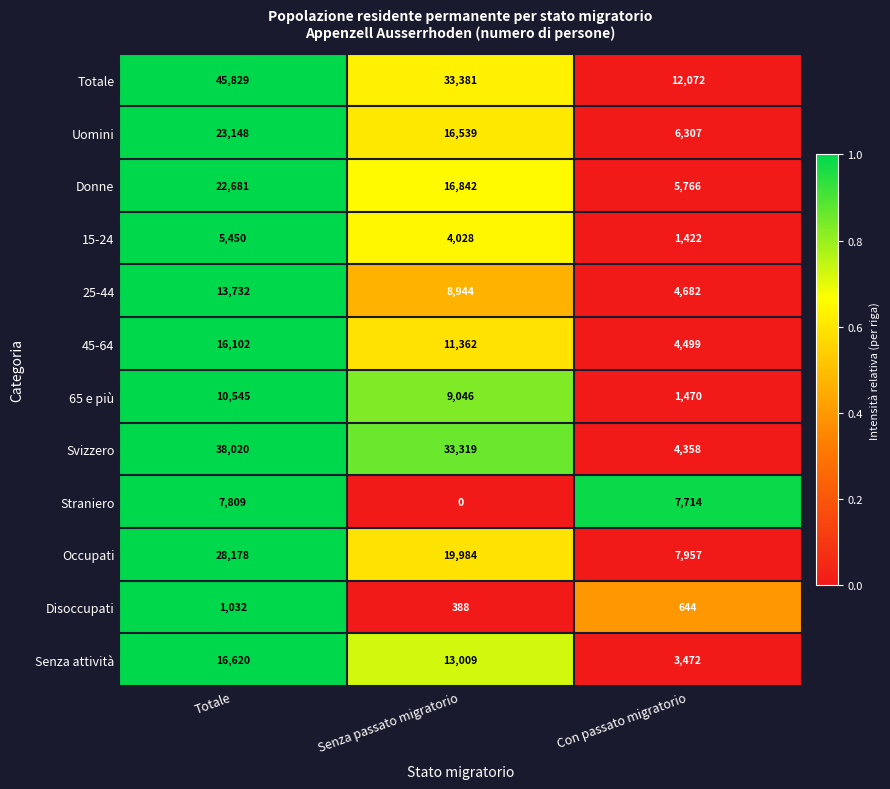

Rank the series at Totale from lowest to highest value.

Disoccupati, 15-24, Straniero, 65 e più, 25-44, 45-64, Senza attività, Donne, Uomini, Occupati, Svizzero, Totale